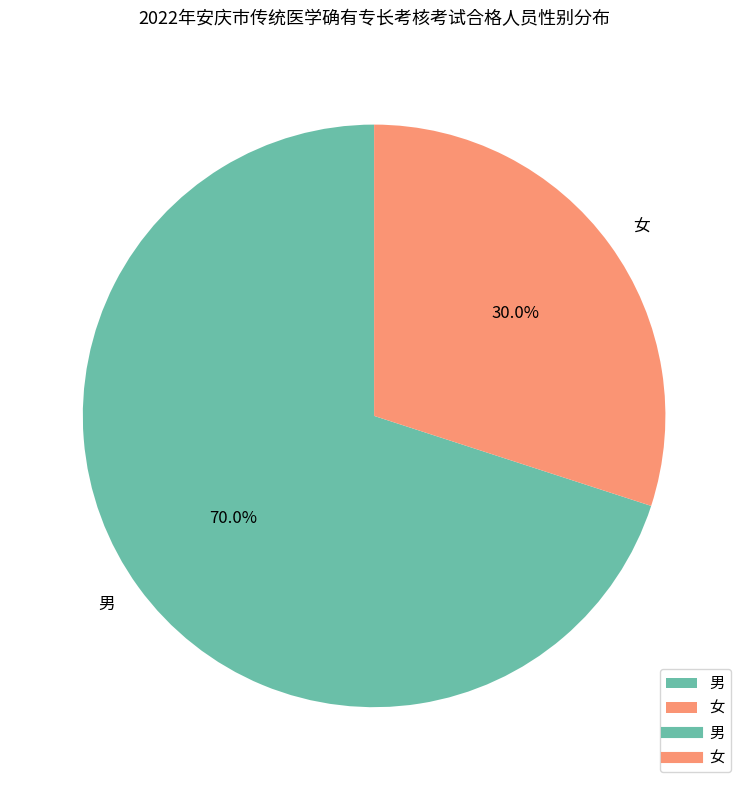

Which category has the biggest portion of the pie?

男